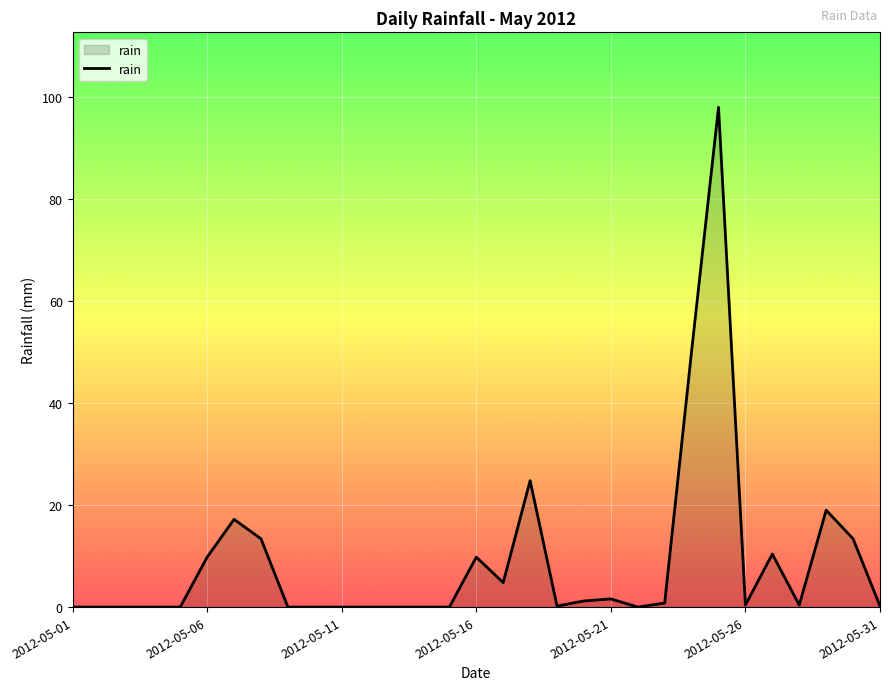

What is the greatest value displayed?

98.0